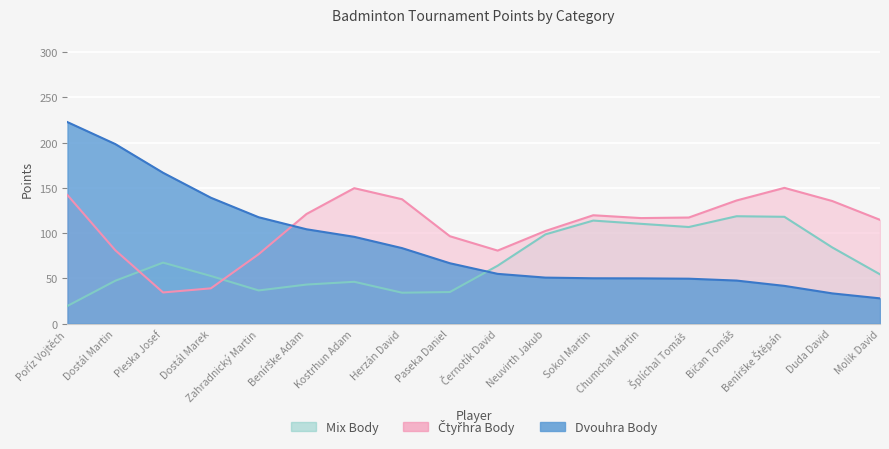

Between Dostál Martin and Bičan Tomáš, which series saw the biggest shift?

Dvouhra Body